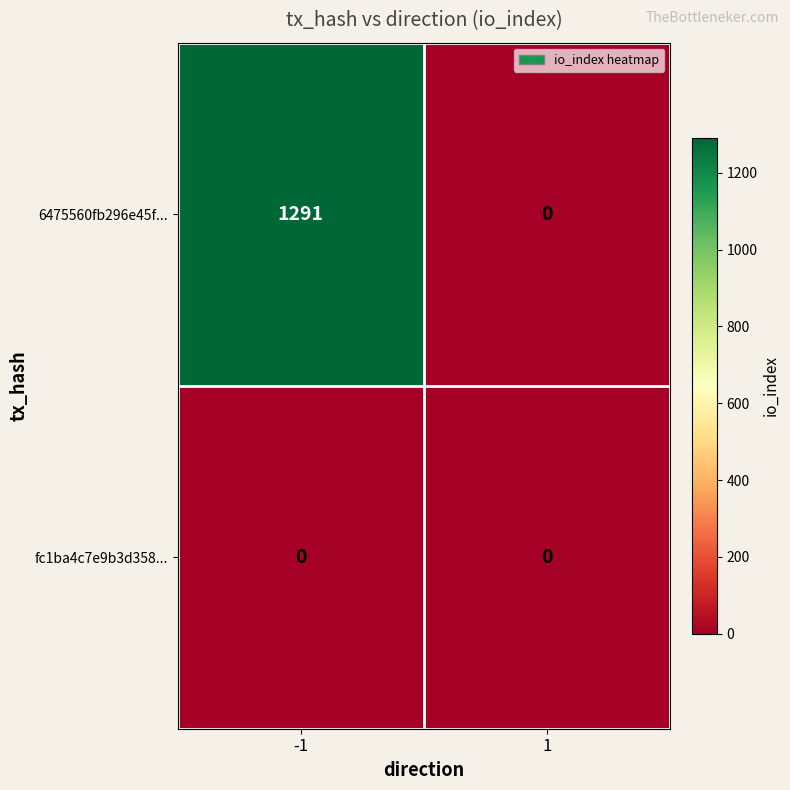

The 6475560fb296e45f... series shows 1291 at -1. True or false?

True